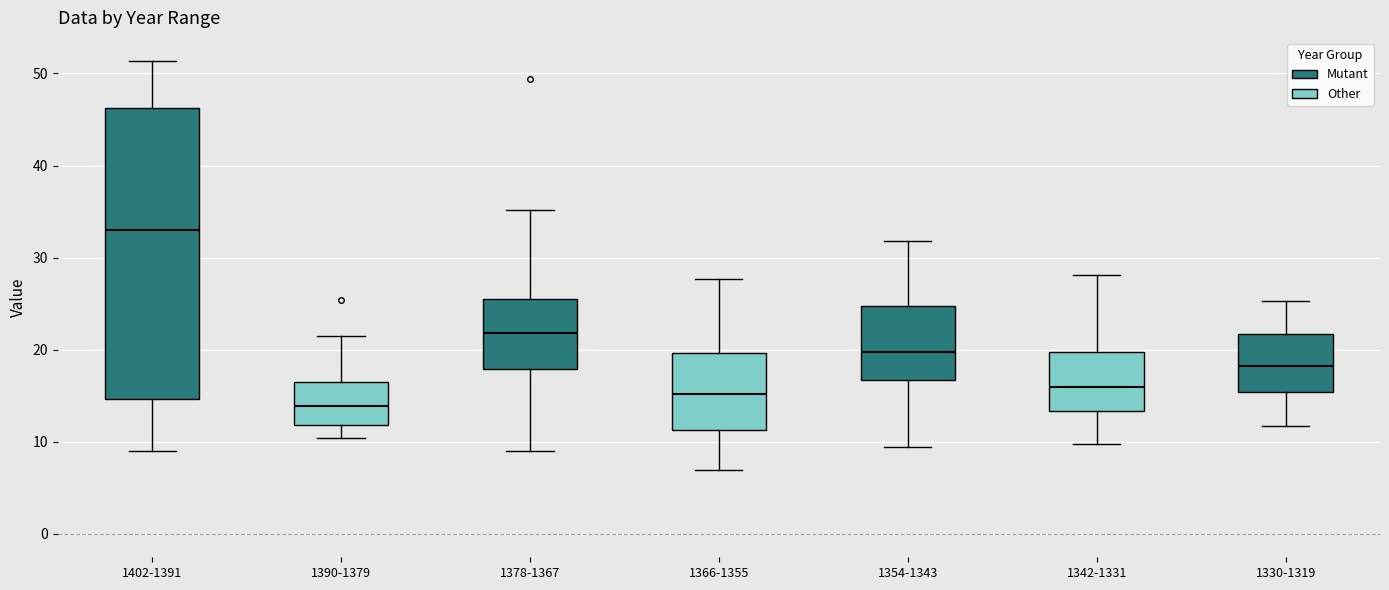

Reading left to right, transcribe this box plot: for each box, give where its median line is, the range the box spans, and where its two whiskers end, as read against the y-axis. The values are not printed on the chart, so give them approximately, as read against the axis.

1402-1391: median 33, box 15 to 46, whiskers 9 to 51
1390-1379: median 14, box 12 to 16, whiskers 10 to 22
1378-1367: median 22, box 18 to 26, whiskers 9 to 35
1366-1355: median 15, box 11 to 20, whiskers 7 to 28
1354-1343: median 20, box 17 to 25, whiskers 9 to 32
1342-1331: median 16, box 13 to 20, whiskers 10 to 28
1330-1319: median 18, box 15 to 22, whiskers 12 to 25